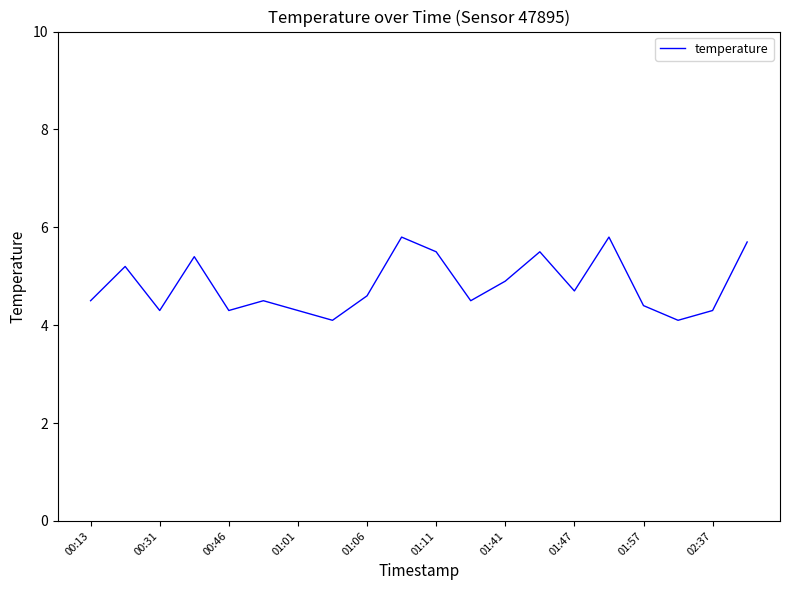

Reading left to right, transcribe all the data shown in this chart.

4.5	5.2	4.3	5.4	4.3	4.5	4.3	4.1	4.6	5.8	5.5	4.5	4.9	5.5	4.7	5.8	4.4	4.1	4.3	5.7